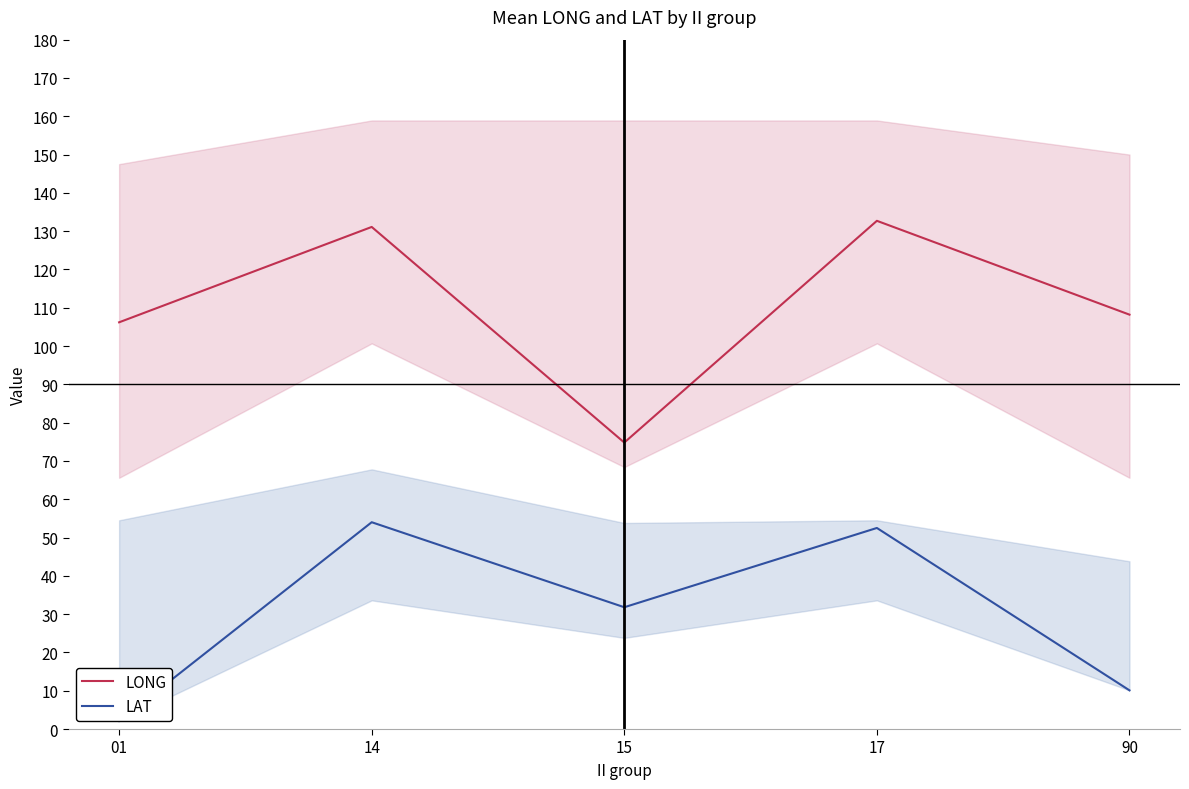

How many values in the LAT series exceed 31?

3